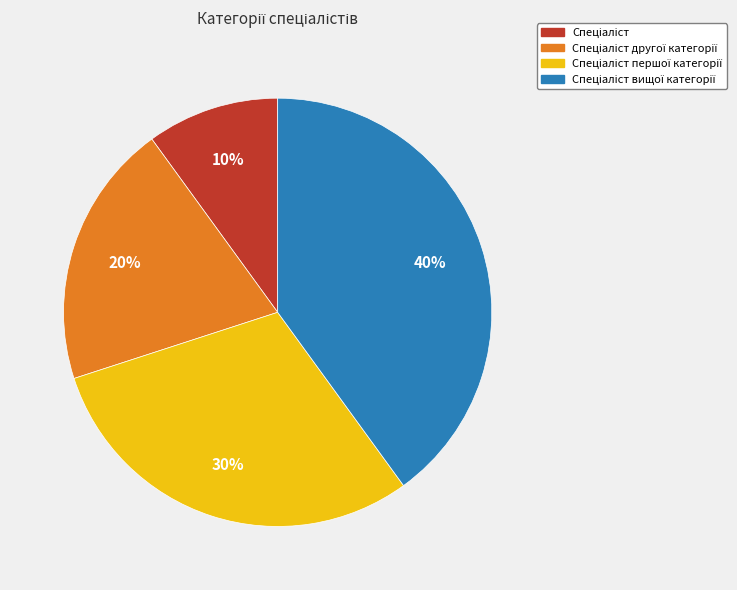

To the nearest percent, what is the average slice percentage?

25%